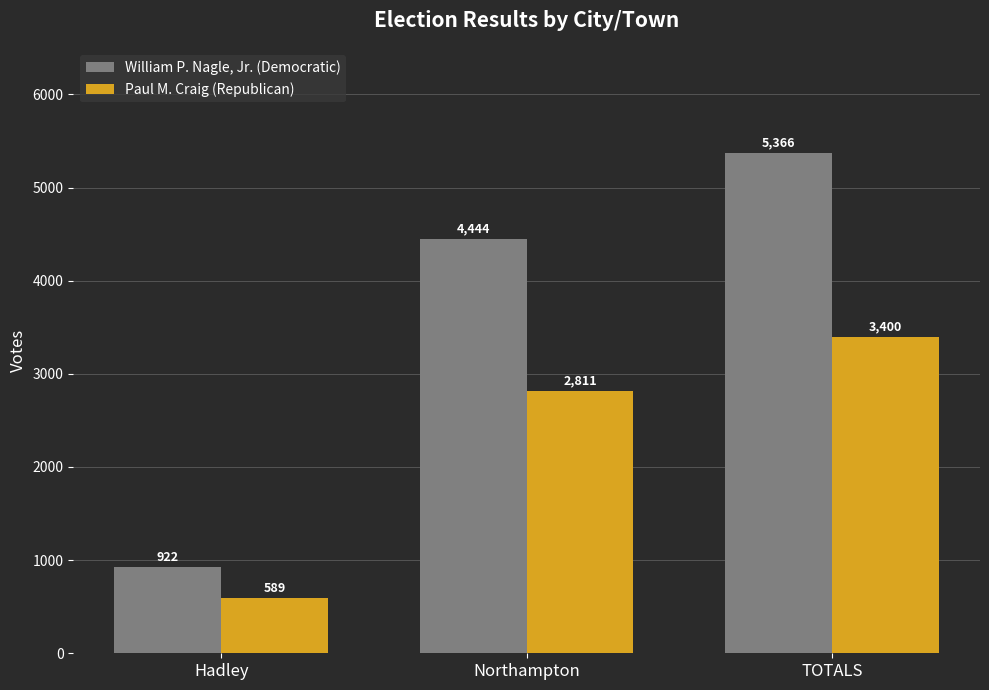

How many series are shown in this chart?

2